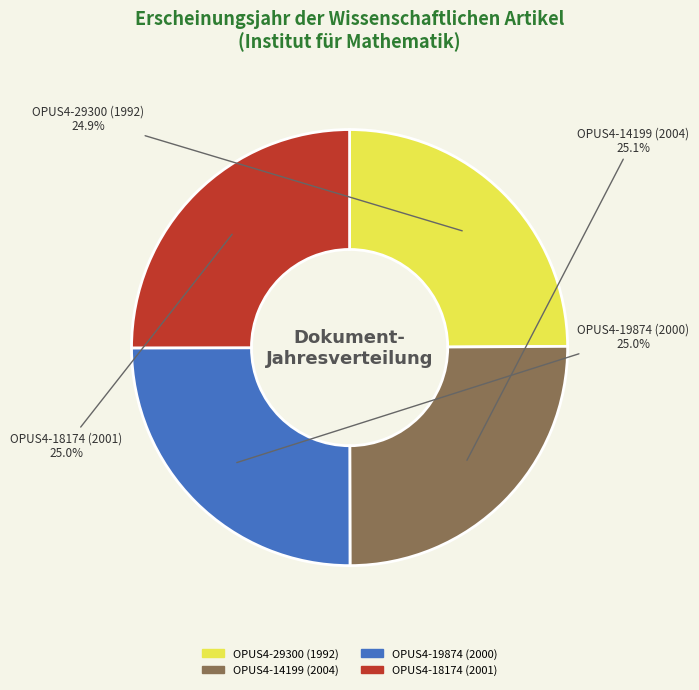

Is it true that OPUS4-19874 (2000) is 25% of the pie?

True